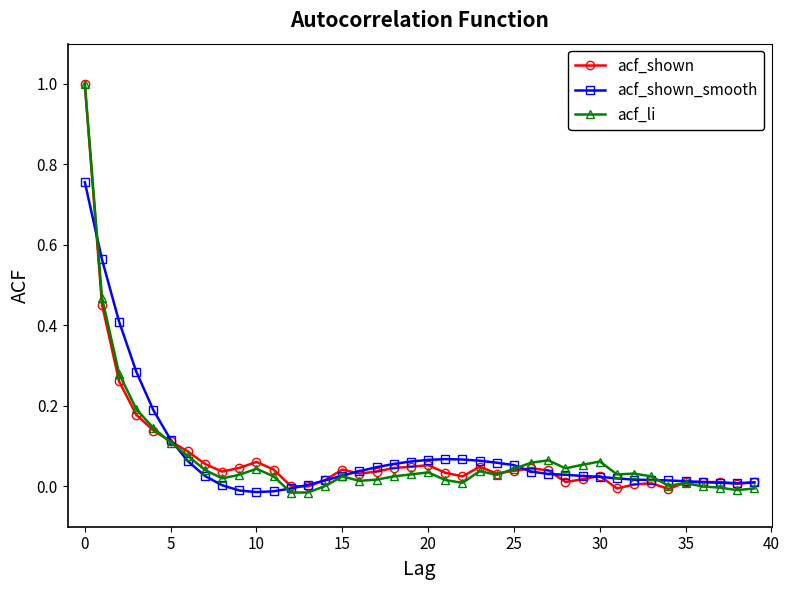

What is the maximum value for acf_li?

1.0